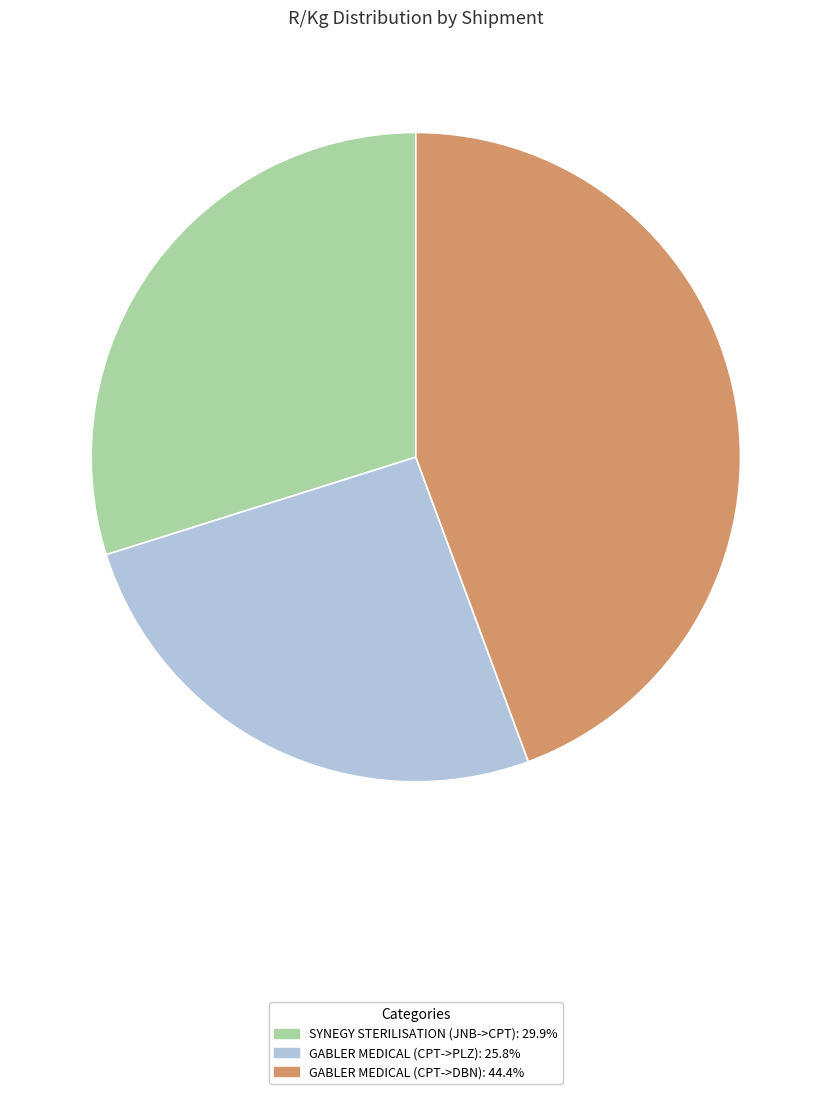

Does GABLER MEDICAL (CPT->PLZ) represent more than half of the total?

No